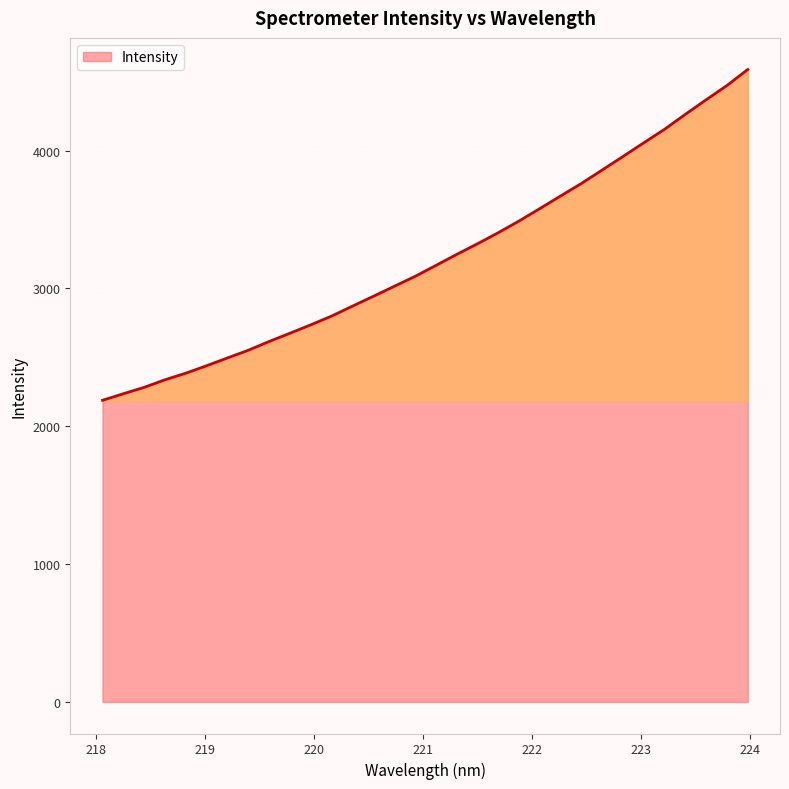

What is the difference between the maximum and minimum values?

2400.4